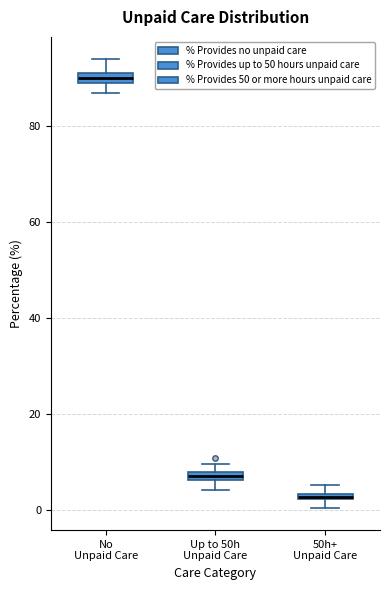

Where is the upper edge of the box for 50h+ Unpaid Care on the y-axis? The values are not printed on the chart, so give them approximately, as read against the axis.

4